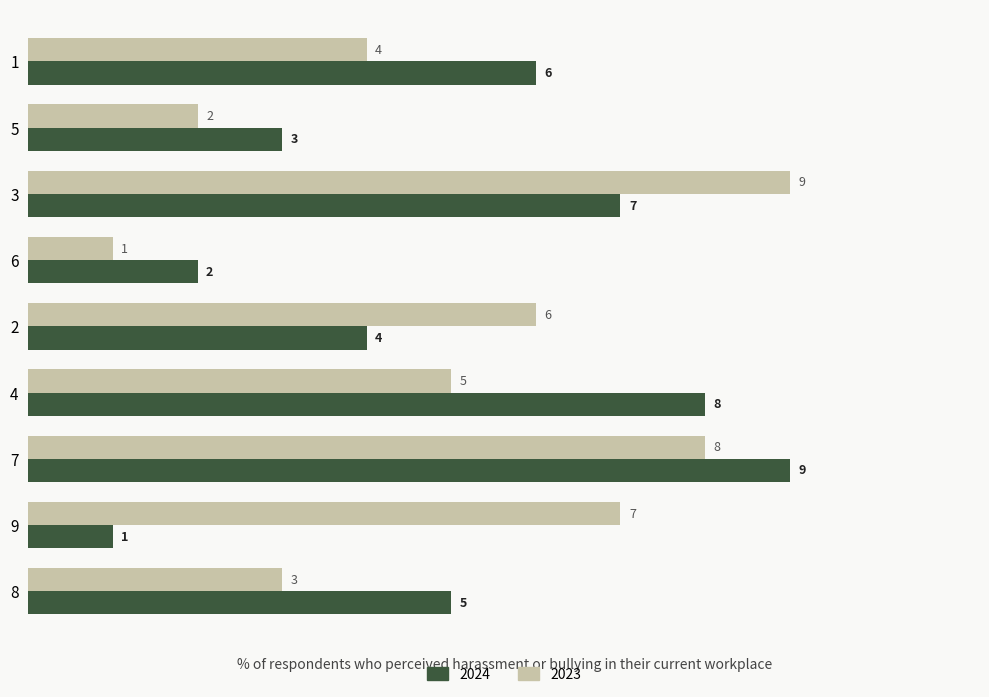

How many 2023 values are between 3 and 7?

5